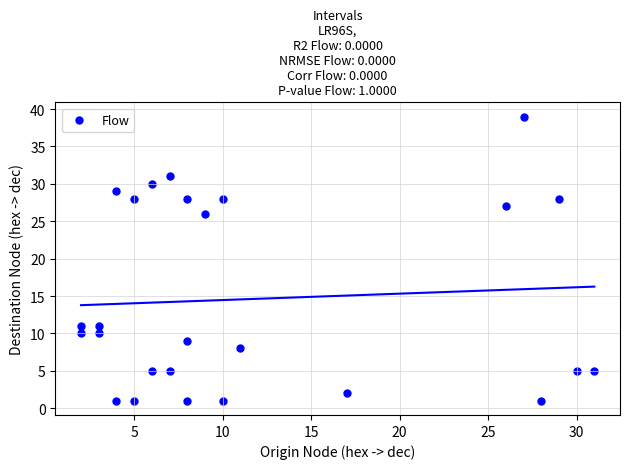

What Y value in the scatter plot is closest to 20?

26